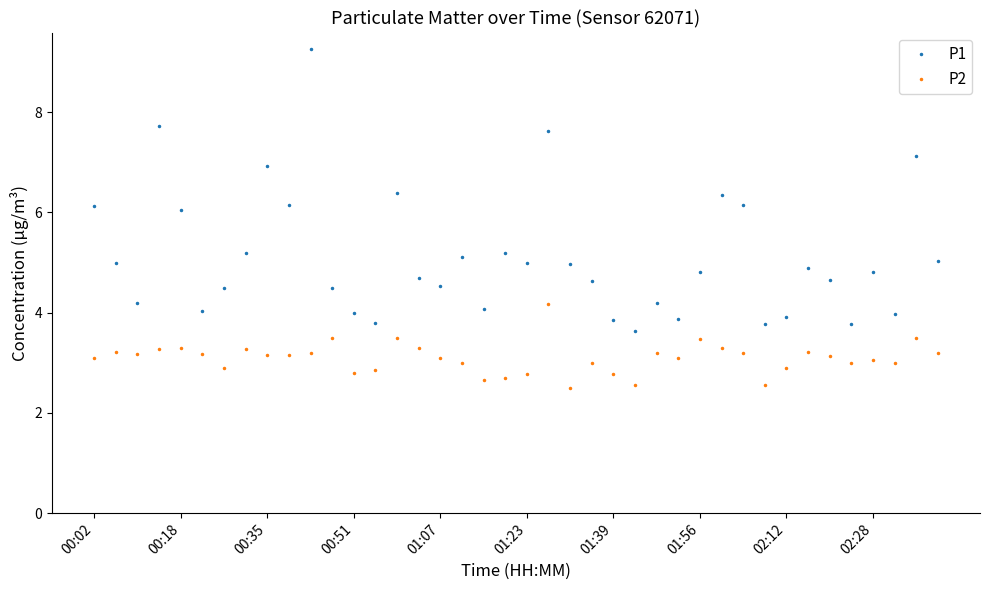

Which series has the widest spread of values?

P1